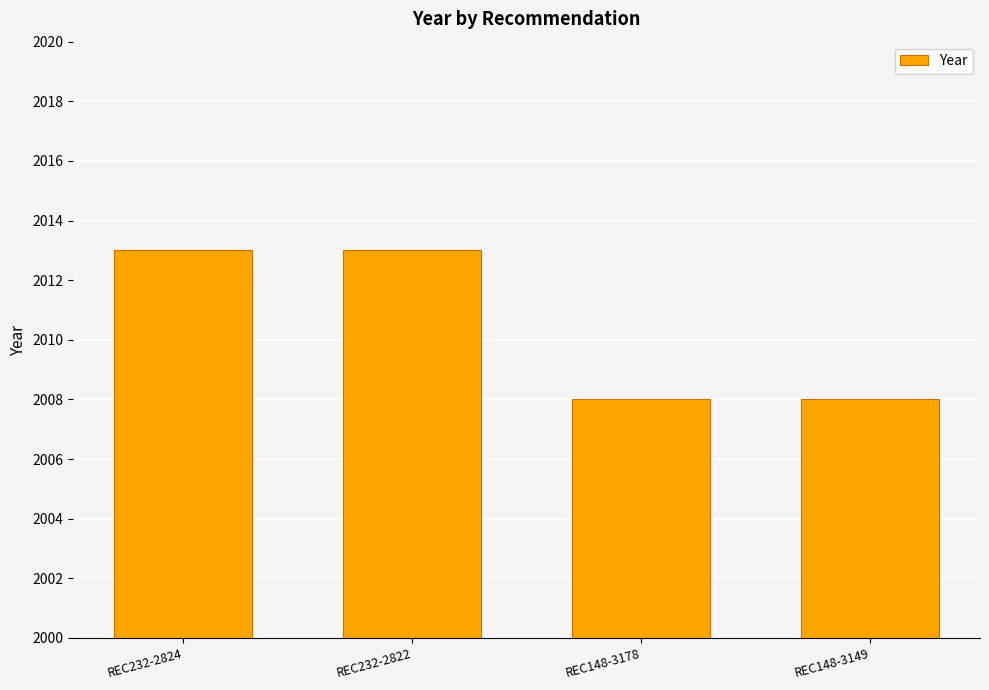

The chart shows a value of 2008 at REC148-3178. True or false?

True